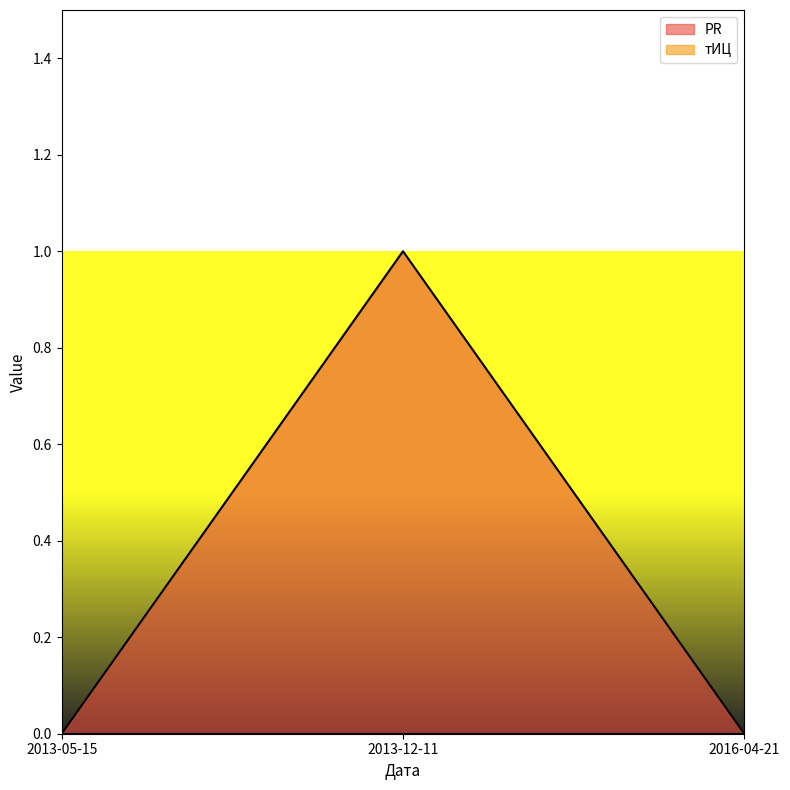

What is the greatest value displayed?

1